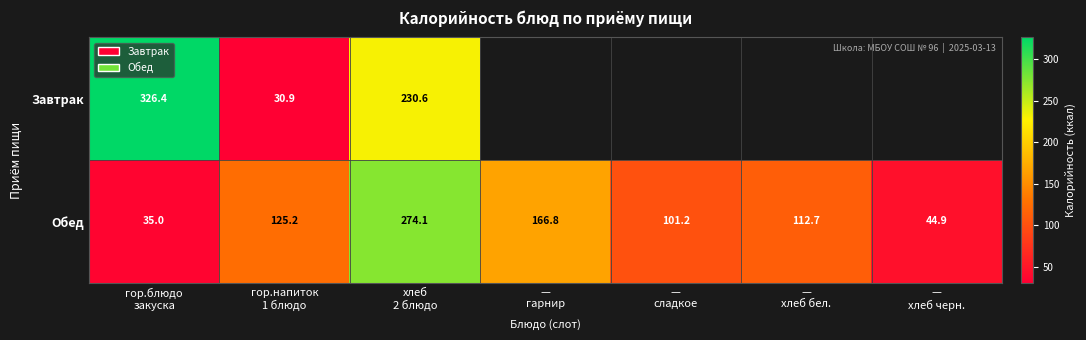

What is the sum of all Обед values?

859.9